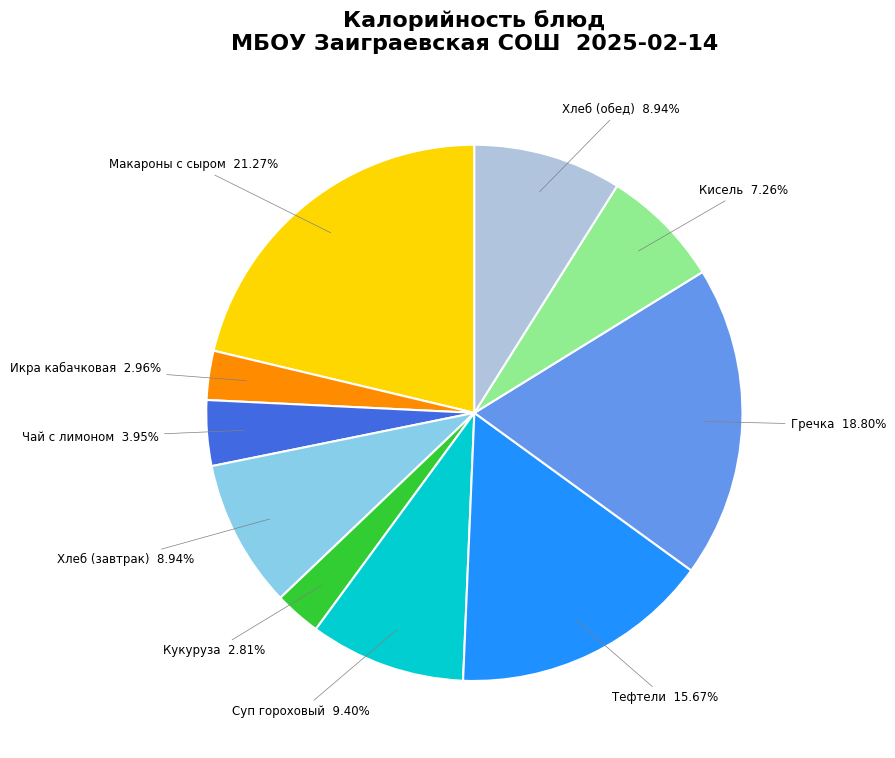

What percentage do Хлеб (обед) and Икра кабачковая together represent?

11.9%